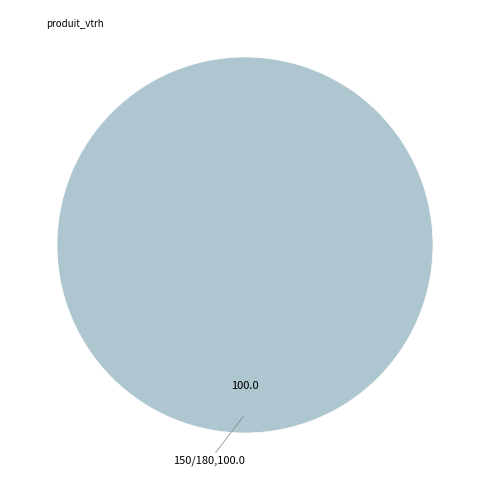

Is it true that produit_vtrh is 100% of the pie?

True